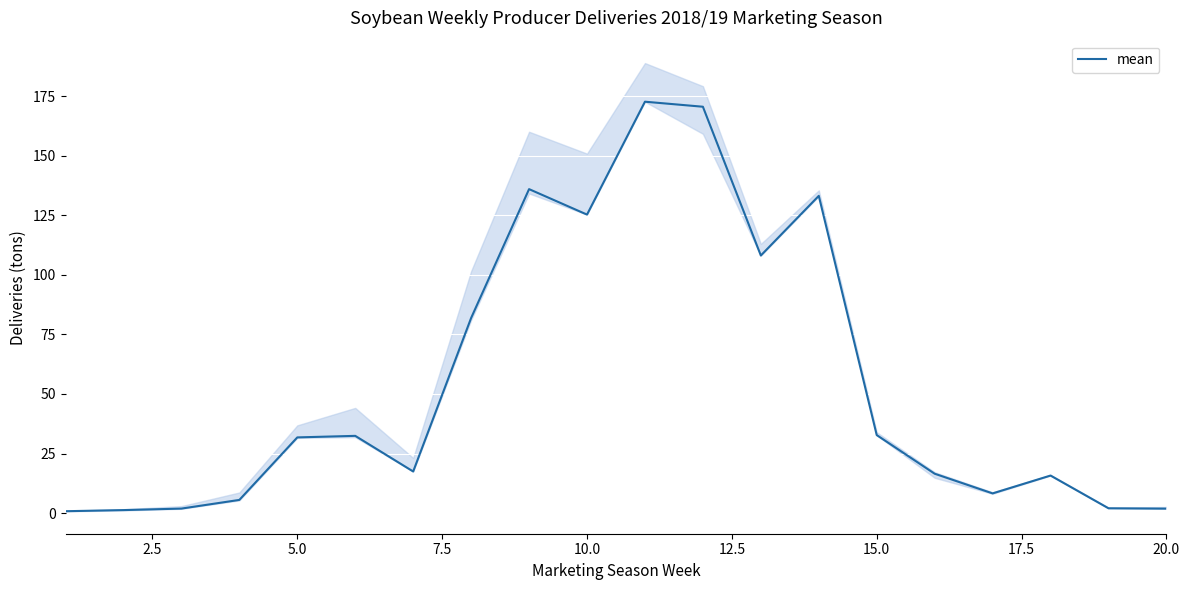

True or false: mean has a value of 1.9 at 20.0.

True